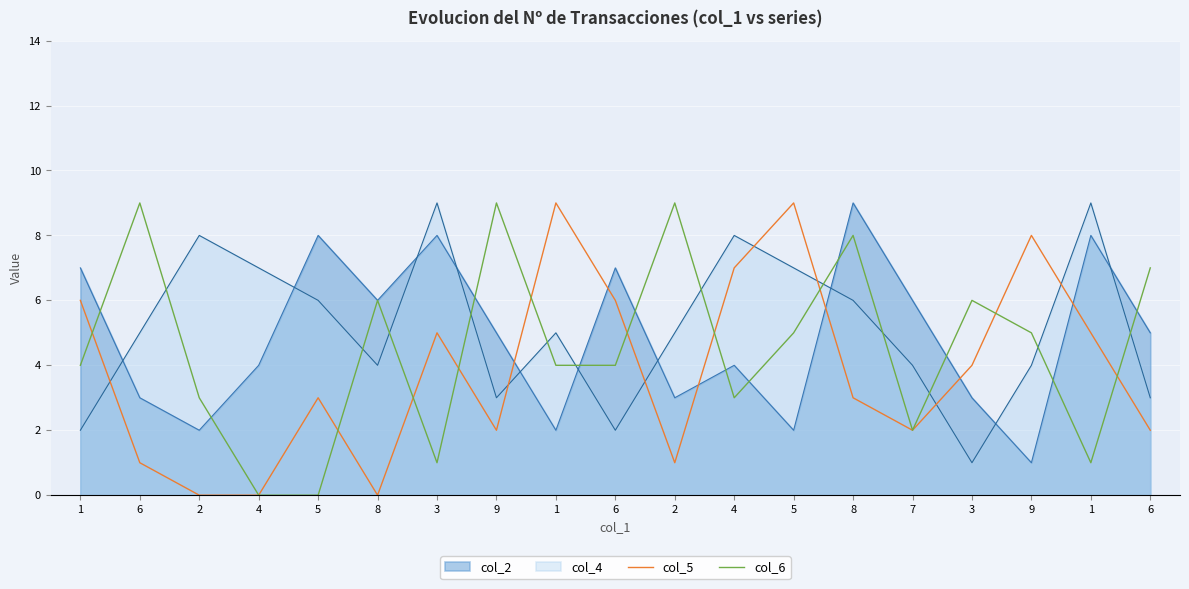

Where do col_6 and col_5 first cross each other?

1 and 6